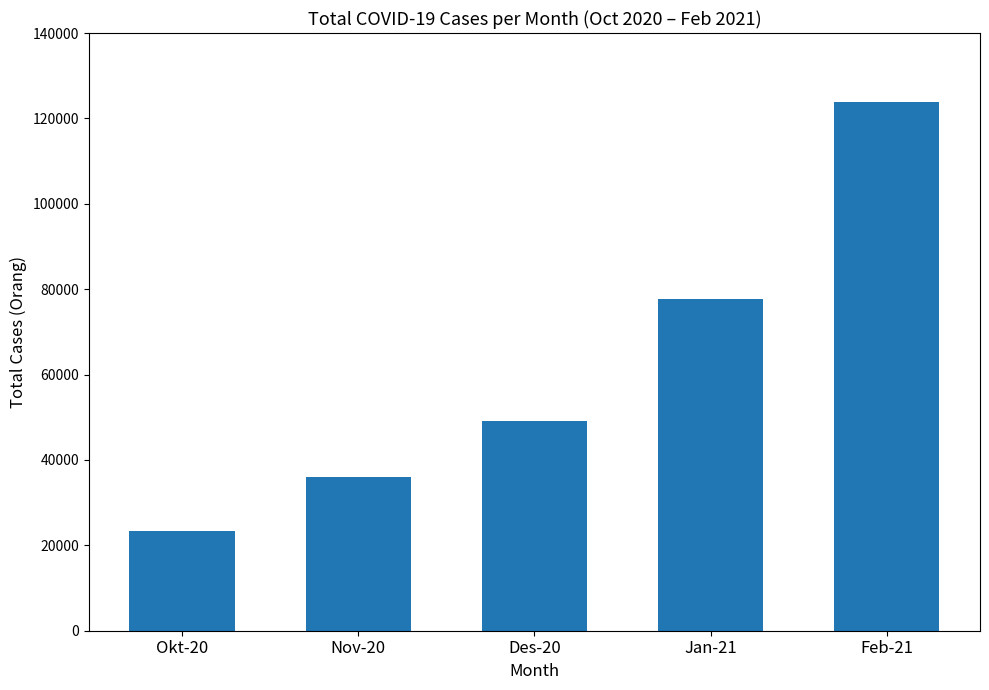

List the labels in order of value, largest first.

Feb-21, Jan-21, Des-20, Nov-20, Okt-20